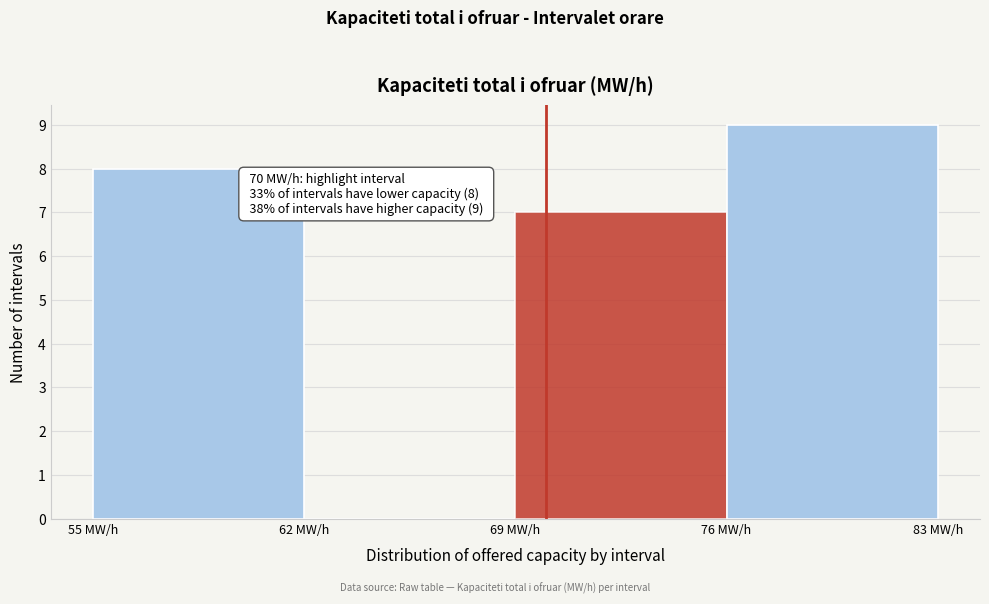

Over which range of the x-axis is the bar tallest?

76 to 83